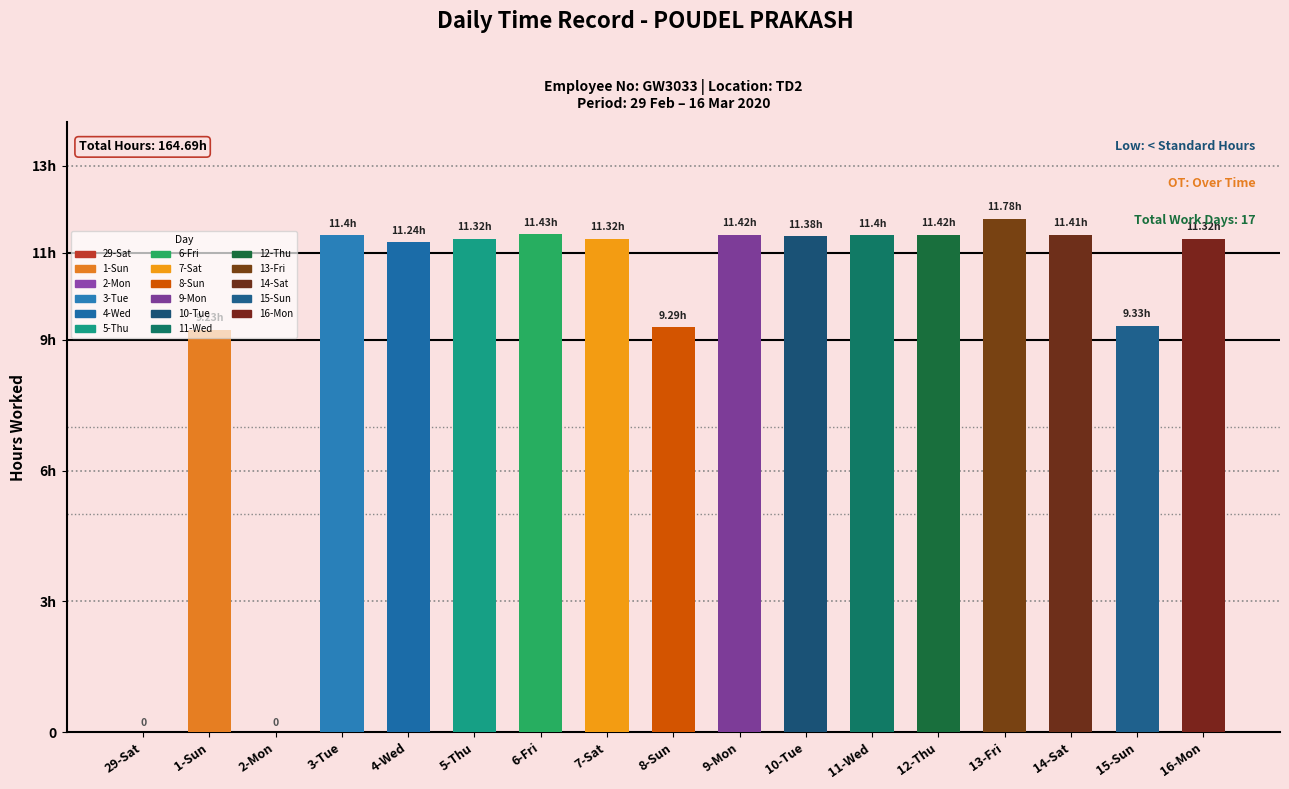

List the labels in order of value, largest first.

13-Fri, 6-Fri, 9-Mon, 12-Thu, 14-Sat, 3-Tue, 11-Wed, 10-Tue, 5-Thu, 7-Sat, 16-Mon, 4-Wed, 15-Sun, 8-Sun, 1-Sun, 29-Sat, 2-Mon